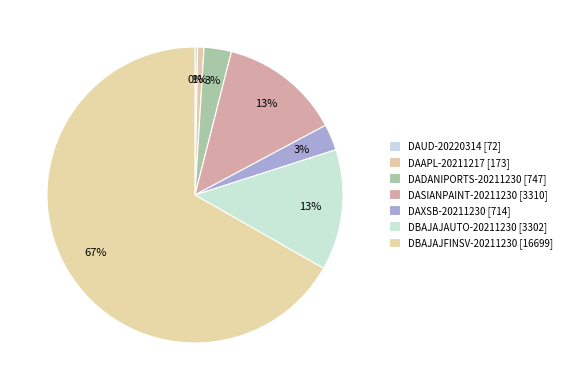

How many slices are in this pie chart?

7